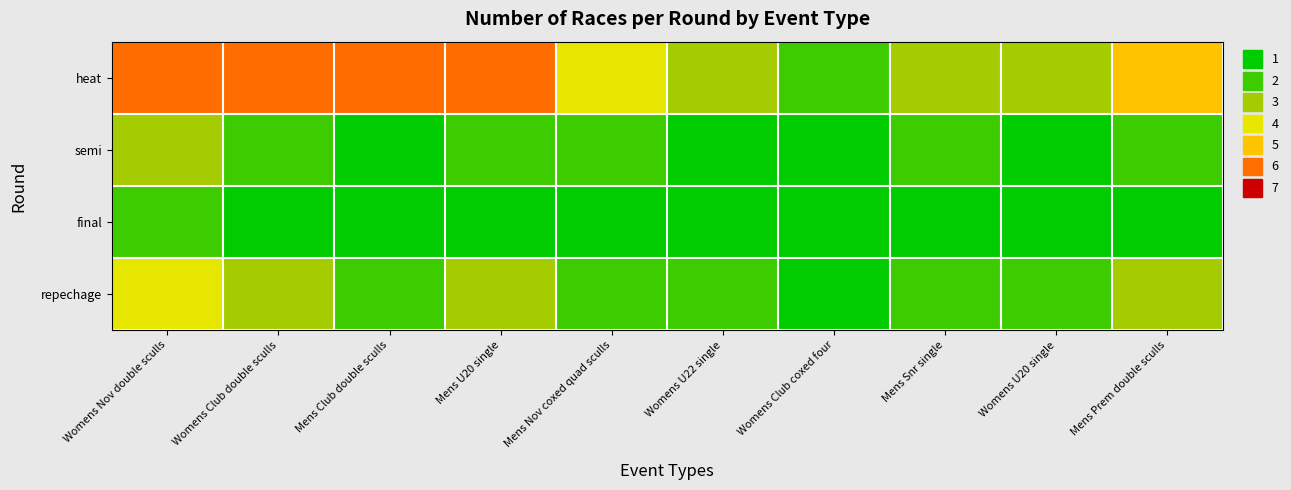

Which series has the widest spread of values?

heat